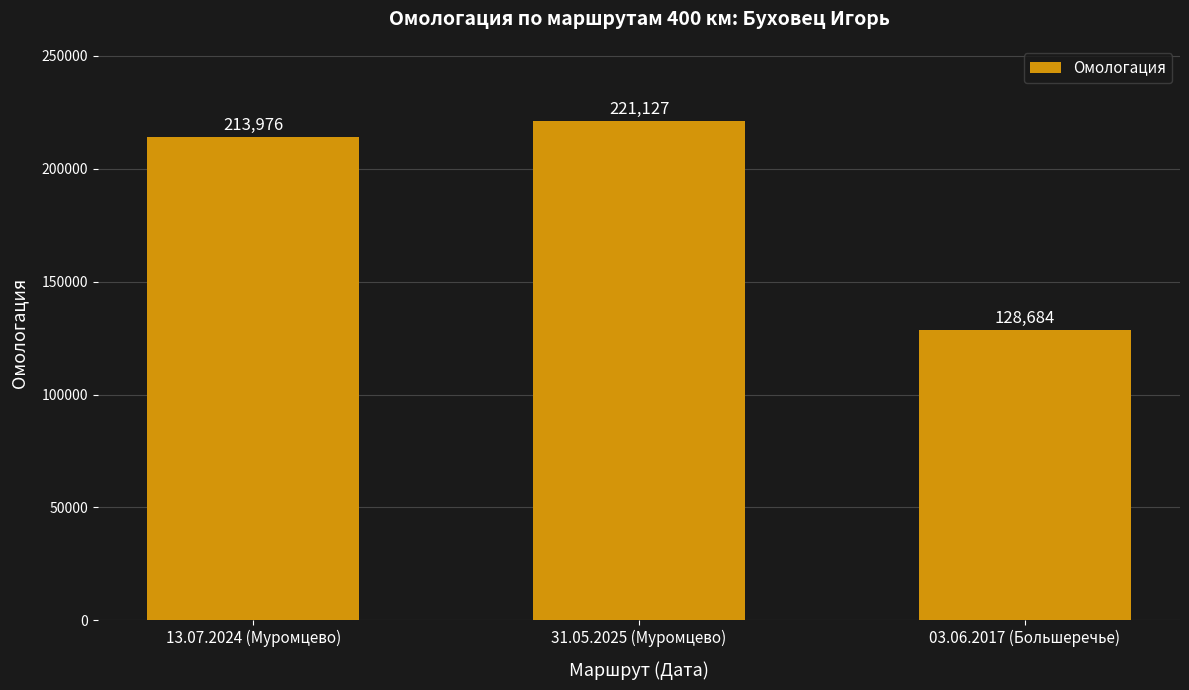

What is the smallest value displayed?

128684